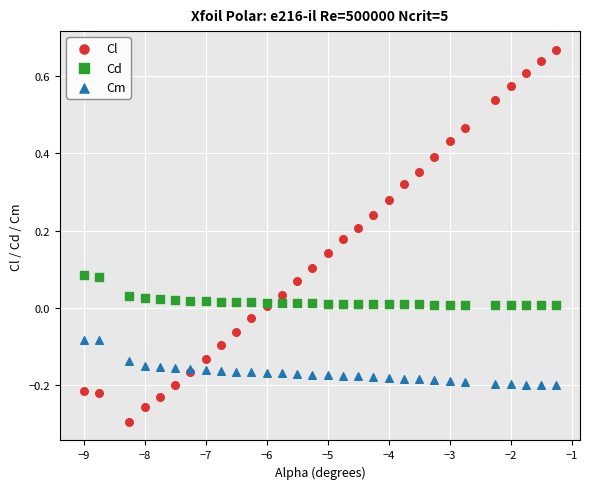

Which series reaches the maximum Y coordinate?

Cl